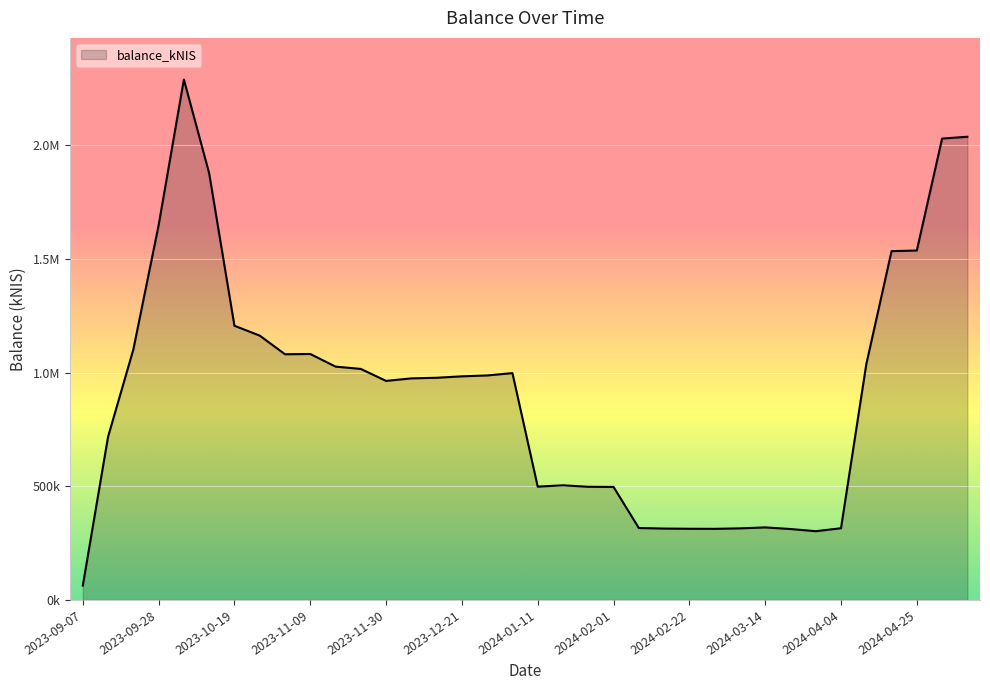

Does the chart have visible grid lines?

Yes